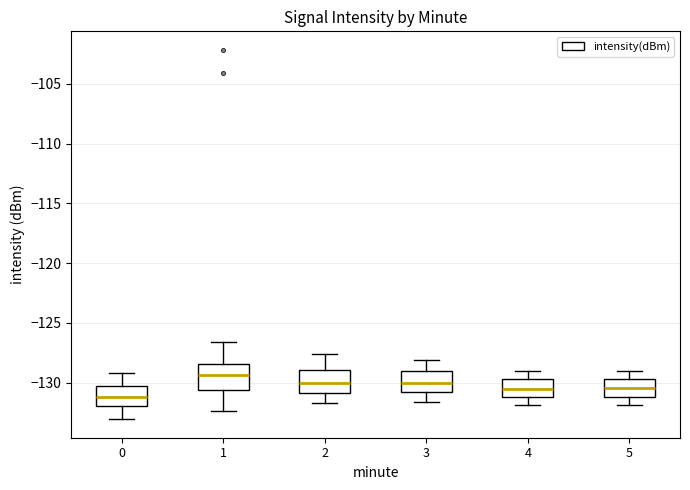

Where does the median line of the box at x = 1 sit on the y-axis? The values are not printed on the chart, so give them approximately, as read against the axis.

-129.5